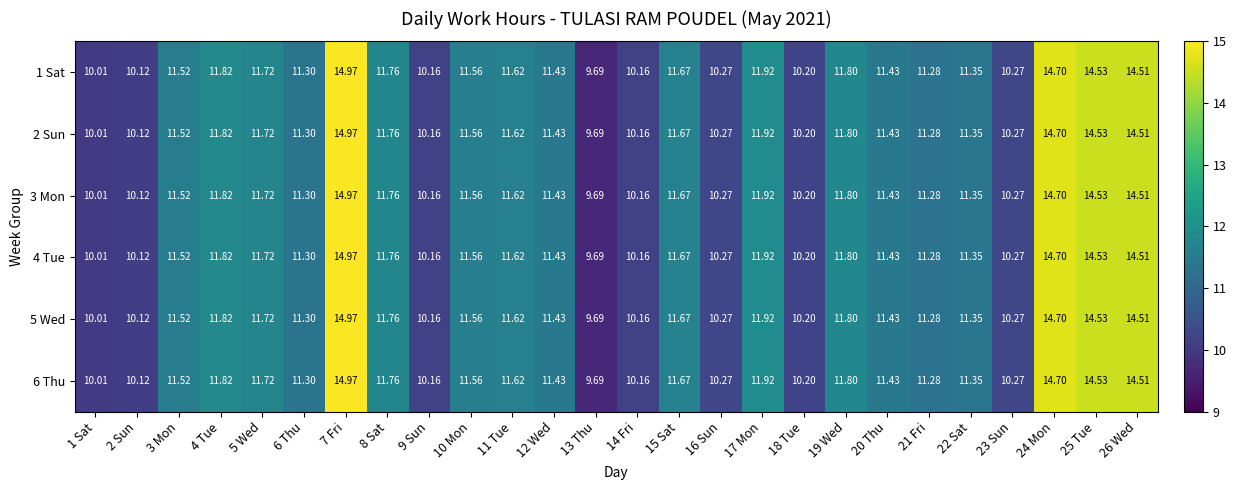

How many values in the 4 Tue series are below 11?

8